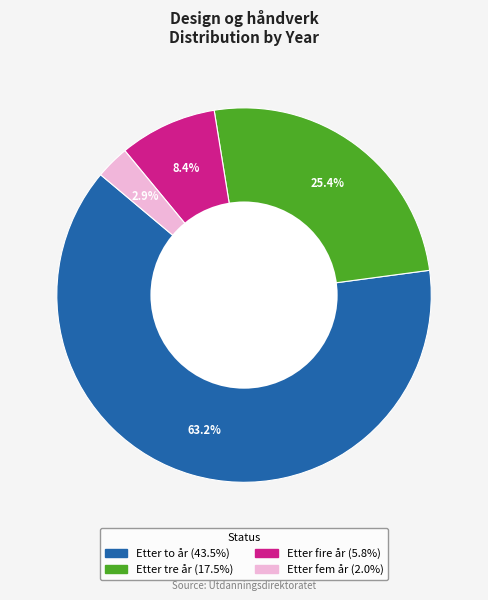

To the nearest percent, what is the average slice percentage?

25%